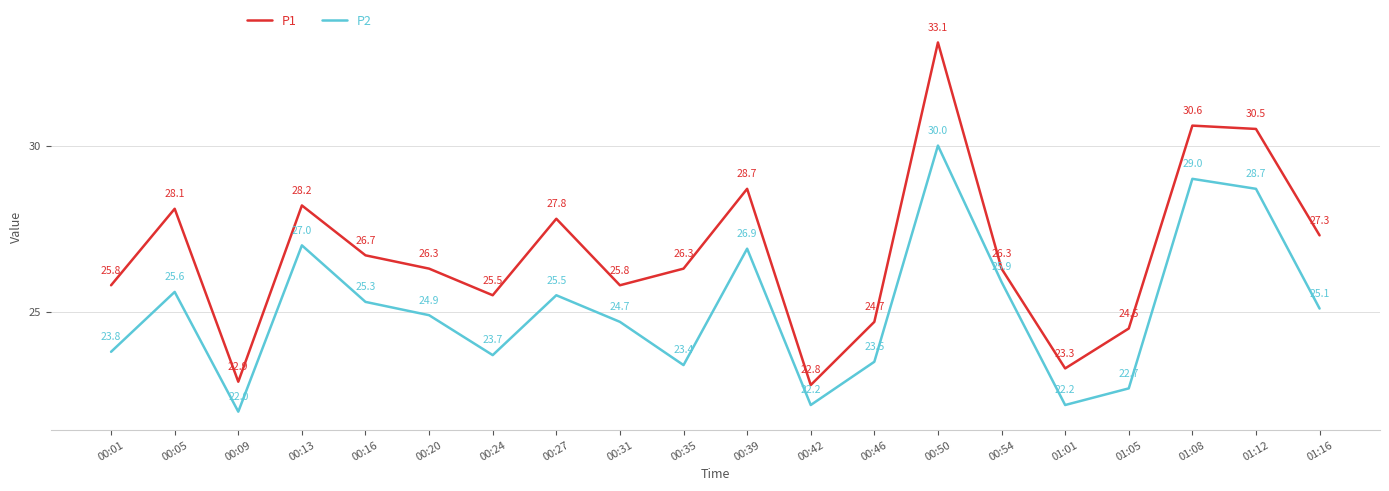

At which category is the sum across all series the highest?

00:50